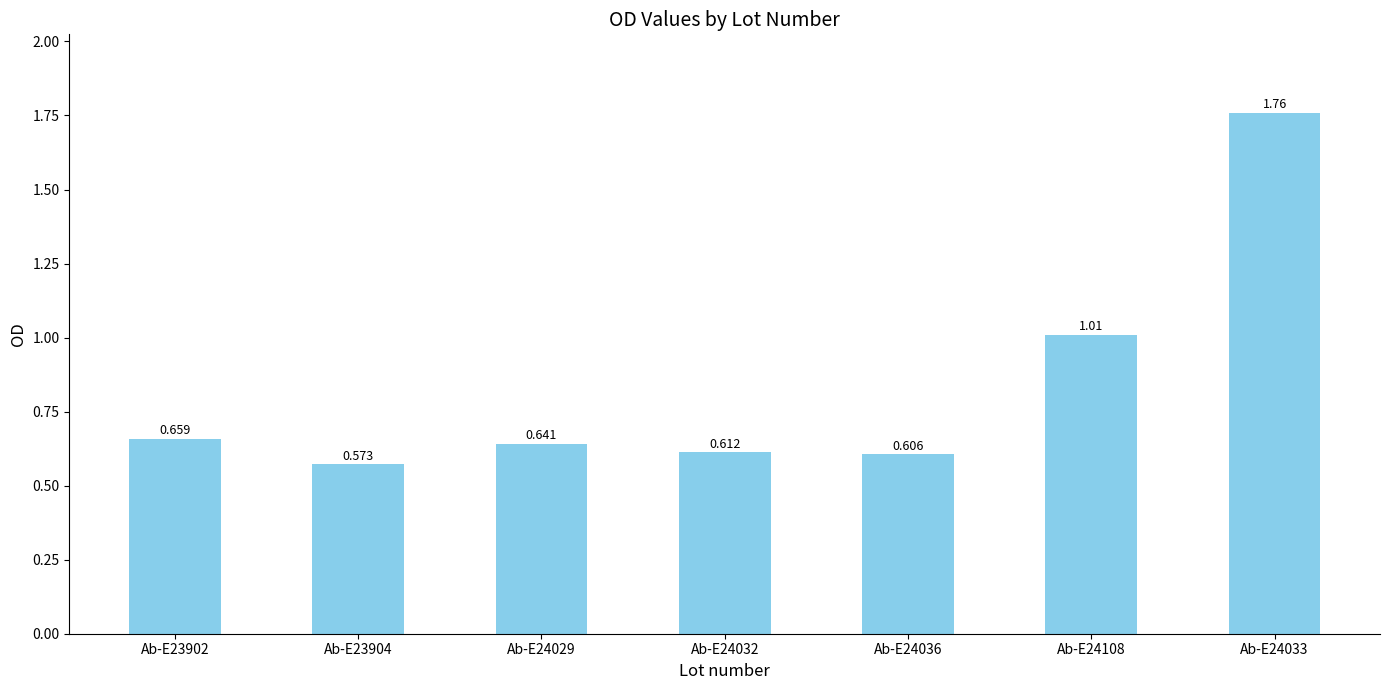

Are the bars horizontal?

No